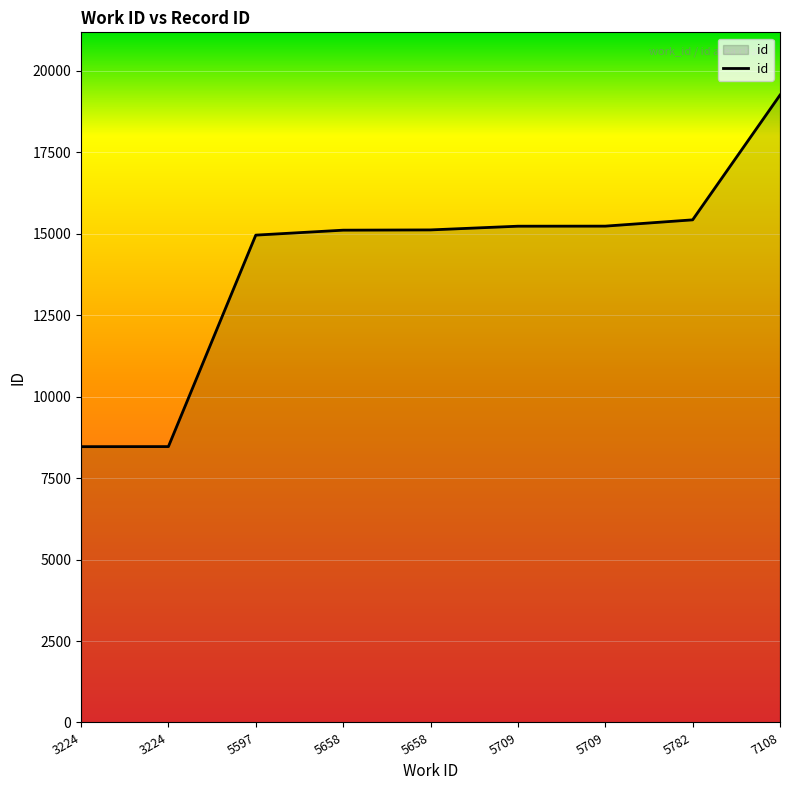

Does the chart have visible grid lines?

Yes